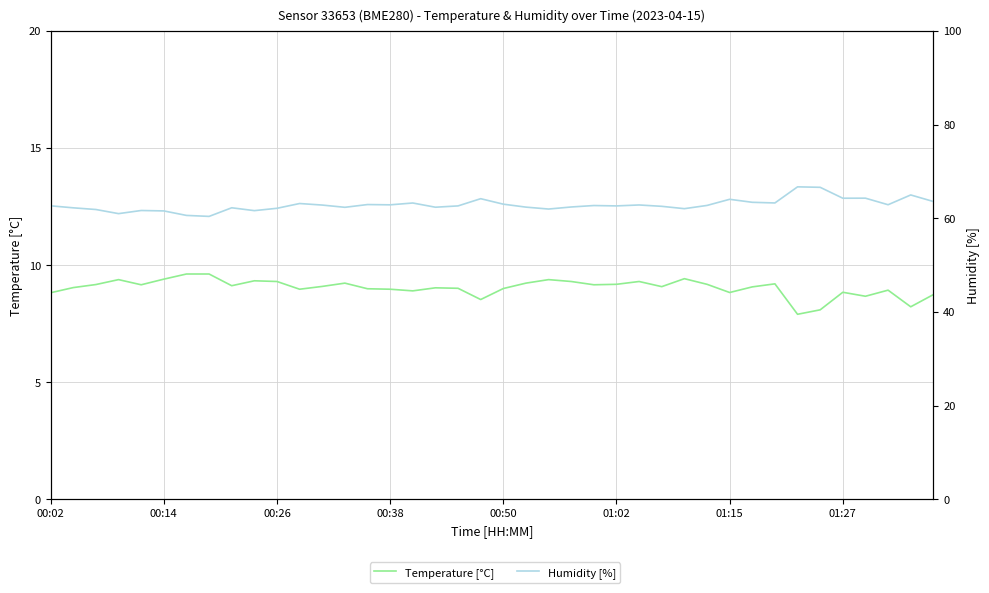

What is the difference between the highest and lowest values at 22?

52.6